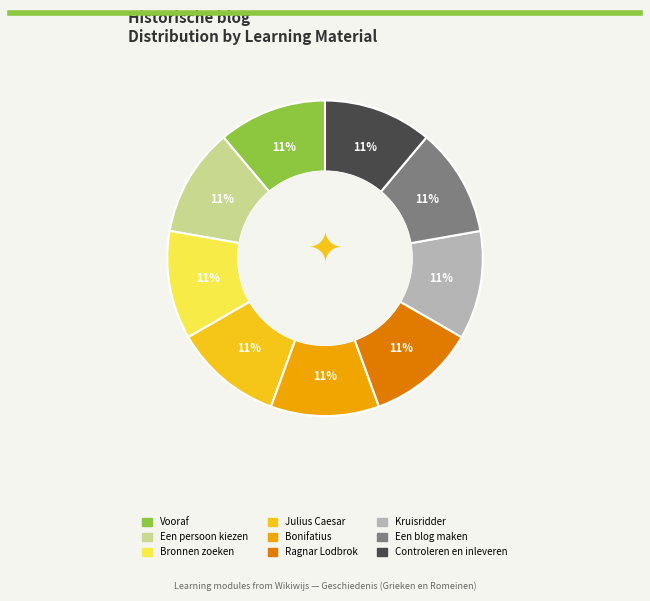

What is the ratio of the value at Ragnar Lodbrok to the value at Julius Caesar?

1.0